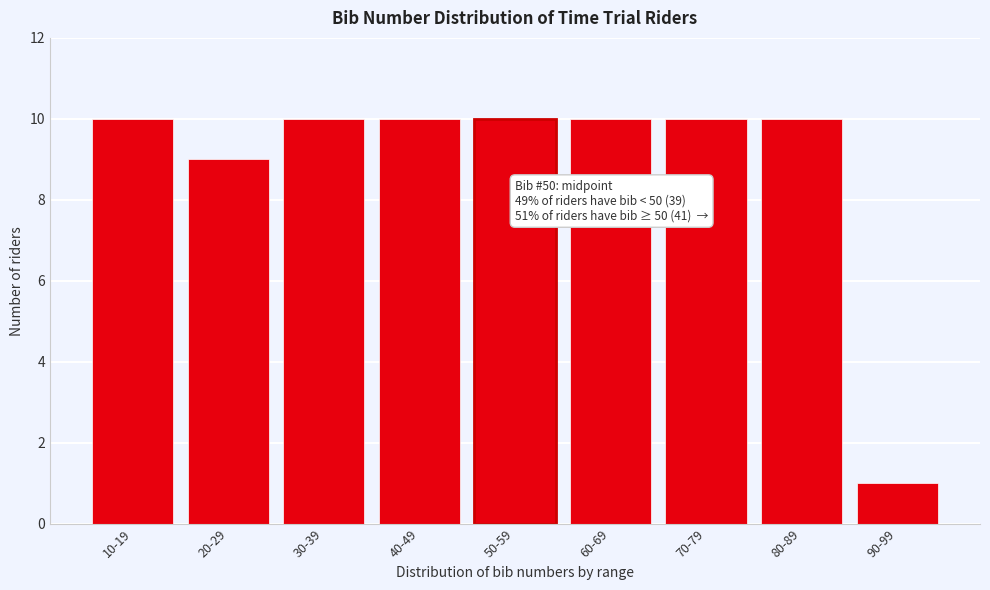

Reading left to right, extract all data points from this chart.

10	9	10	10	10	10	10	10	1